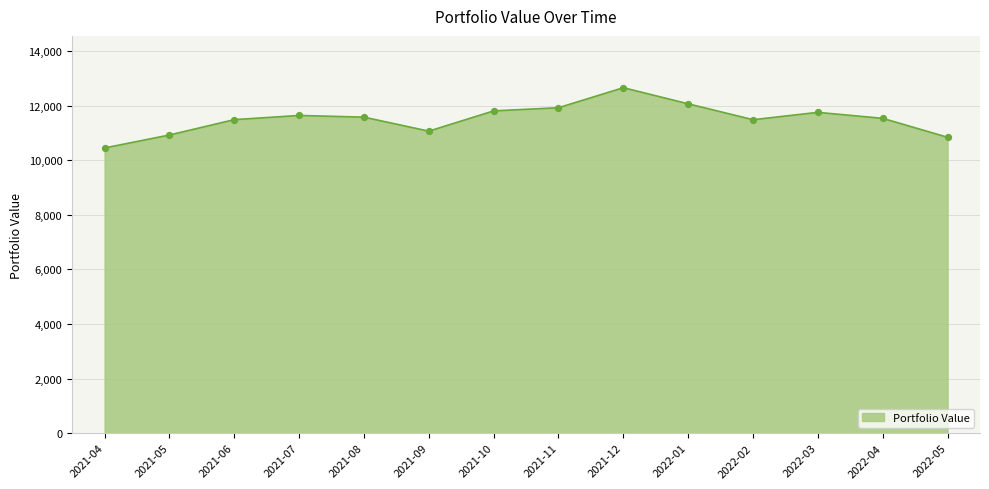

What is the change in value from 2022-03 to 2022-05?

-913.2